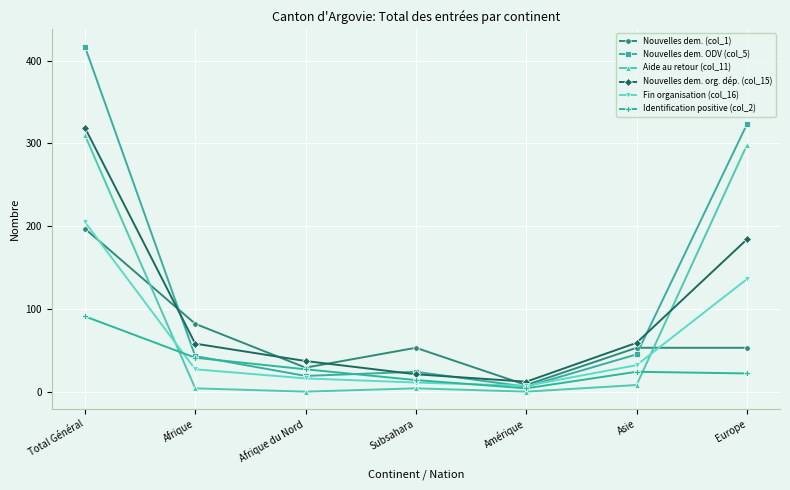

What is the maximum value shown in the chart?

417